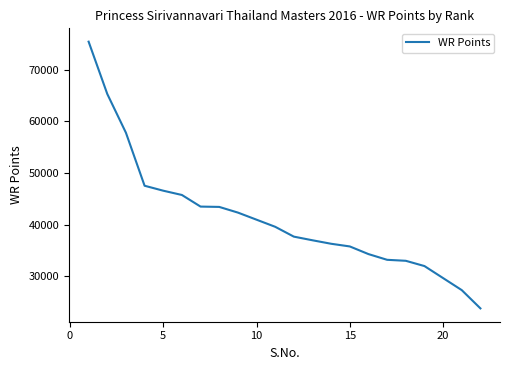

What is the minimum value shown in the chart?

23790